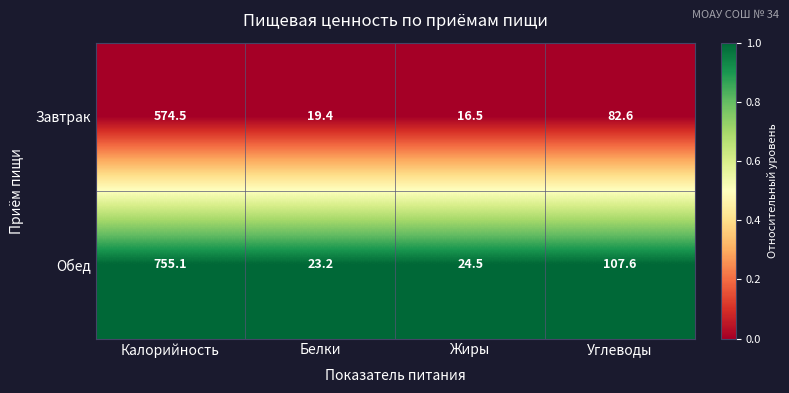

What is the difference between the highest and lowest values at Жиры?

8.0